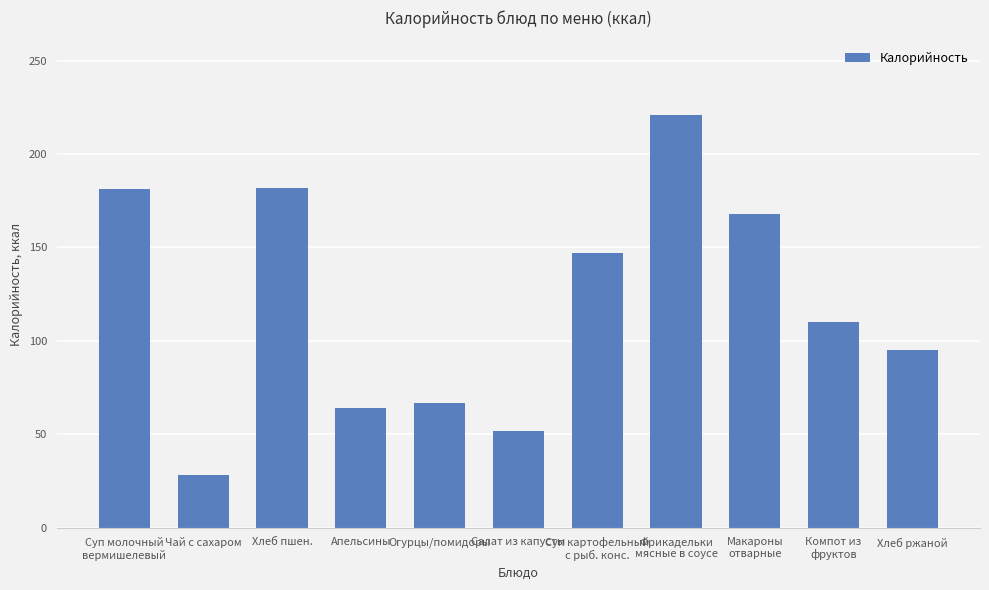

The chart shows a value of 182 at Хлеб пшен.. True or false?

True